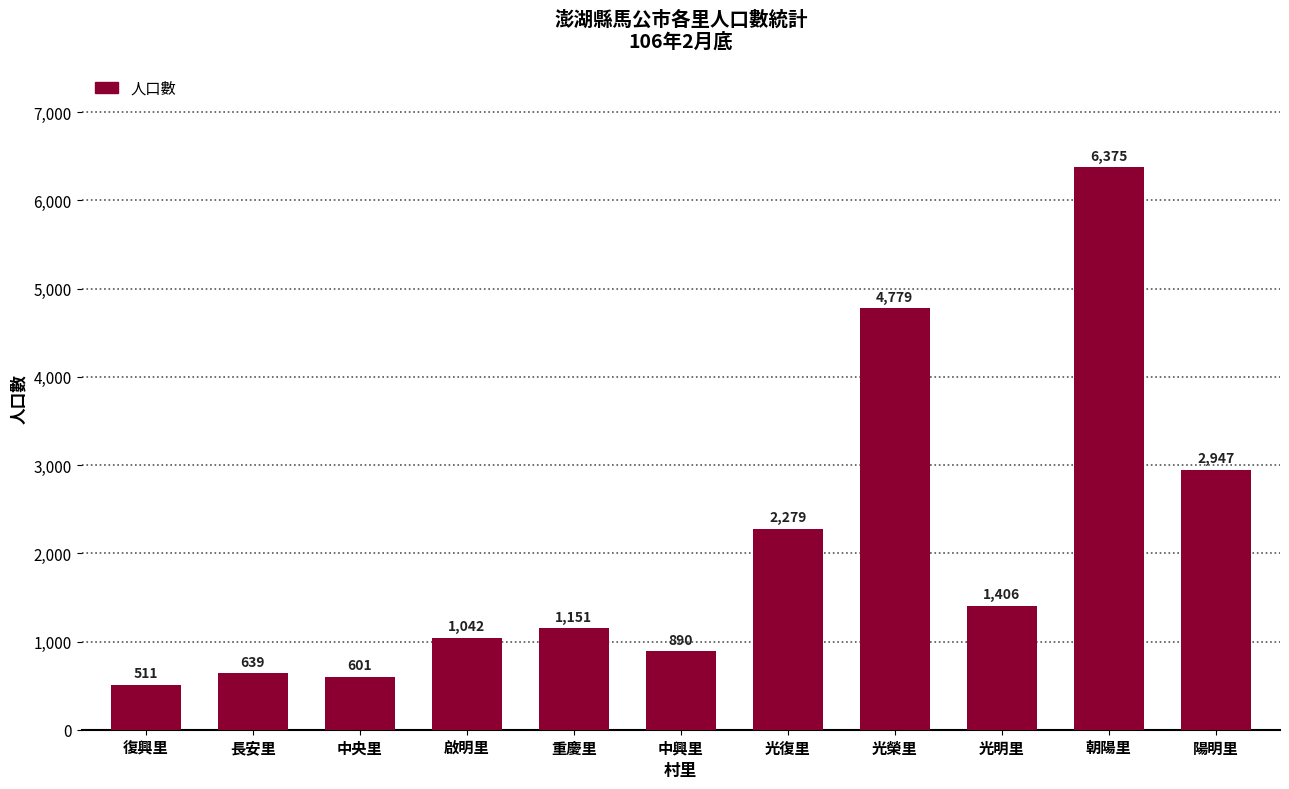

Reading left to right, transcribe all the data shown in this chart.

511	639	601	1042	1151	890	2279	4779	1406	6375	2947